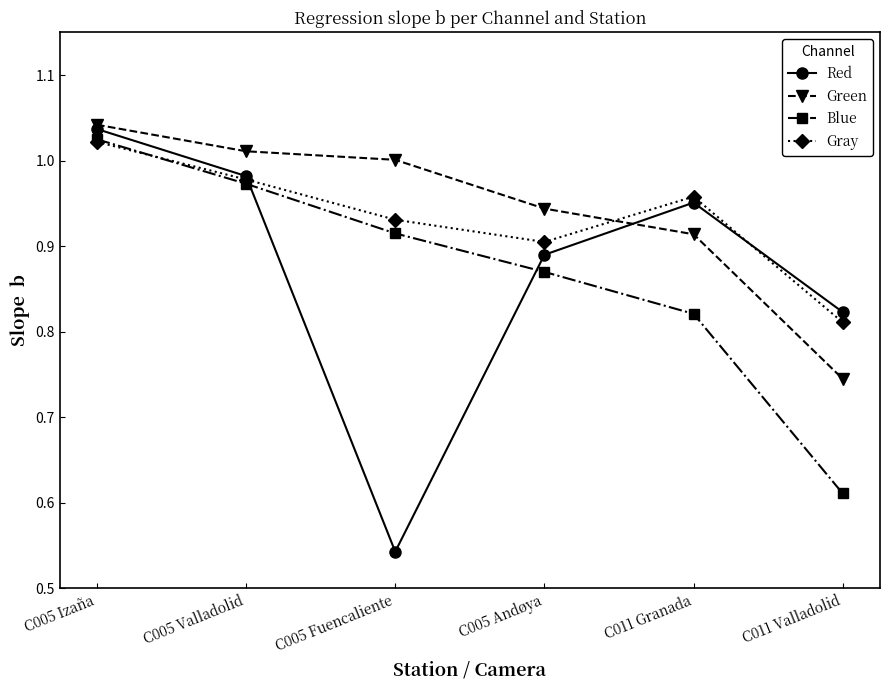

Is it true that Blue equals 1.2 at C005 Fuencaliente?

False